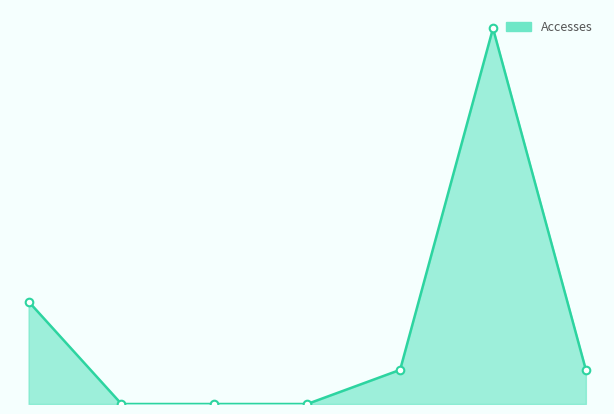

Does the chart have visible grid lines?

No